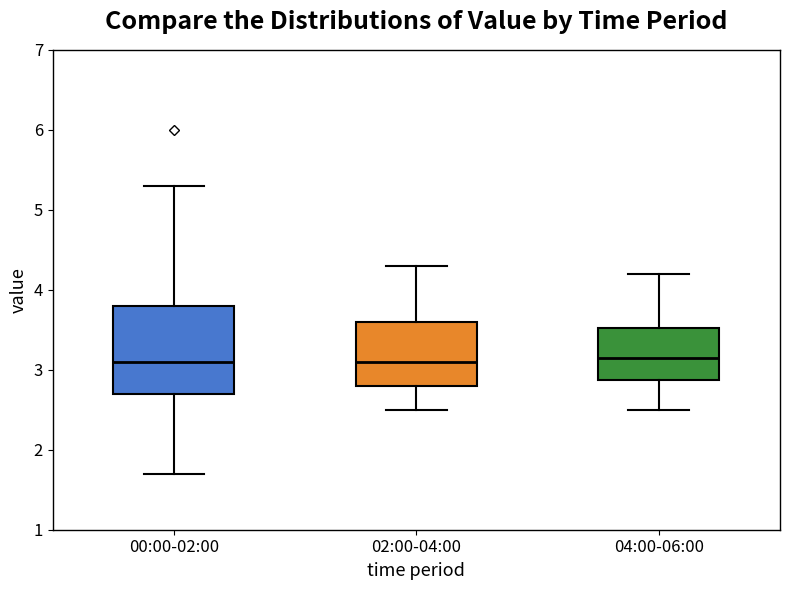

Reading left to right, read every box against the y-axis: the position of its median line, the range the box covers, and the ends of its whiskers. The values are not printed on the chart, so give them approximately, as read against the axis.

00:00-02:00: median 3.1, box 2.7 to 3.8, whiskers 1.7 to 5.3
02:00-04:00: median 3.1, box 2.8 to 3.6, whiskers 2.5 to 4.3
04:00-06:00: median 3.2, box 2.9 to 3.5, whiskers 2.5 to 4.2